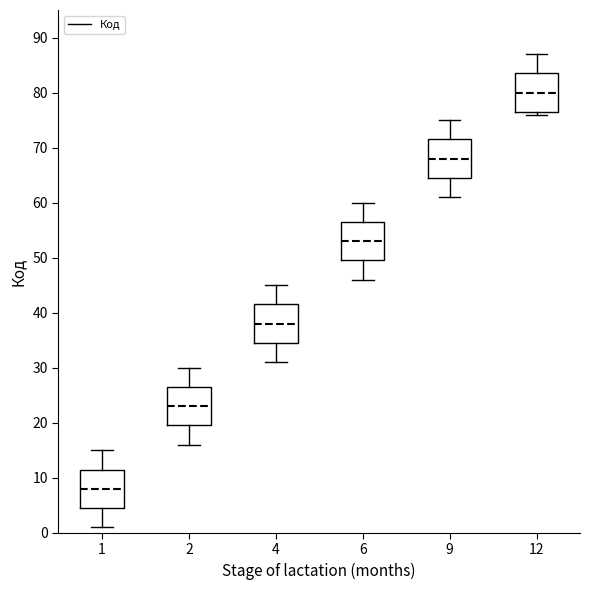

Reading left to right, read every box against the y-axis: the position of its median line, the range the box covers, and the ends of its whiskers. The values are not printed on the chart, so give them approximately, as read against the axis.

1: median 8, box 5 to 12, whiskers 1 to 15
2: median 23, box 20 to 27, whiskers 16 to 30
4: median 38, box 35 to 42, whiskers 31 to 45
6: median 53, box 50 to 57, whiskers 46 to 60
9: median 68, box 65 to 72, whiskers 61 to 75
12: median 80, box 77 to 84, whiskers 76 to 87